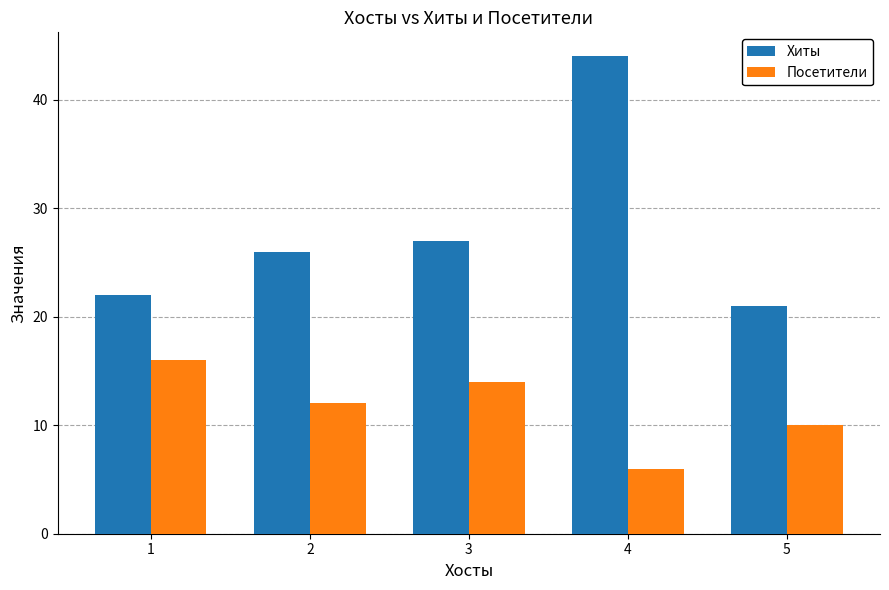

Read the Хиты value at 3, to the nearest 10.

30